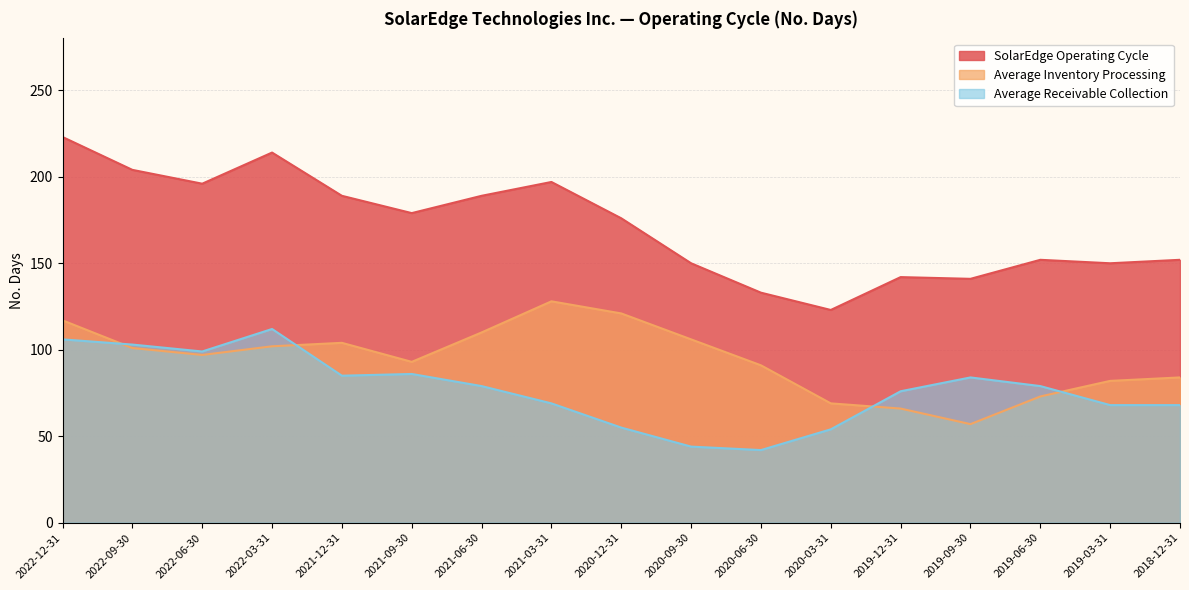

Is it true that Average Receivable Collection equals 79 at 2019-06-30?

True